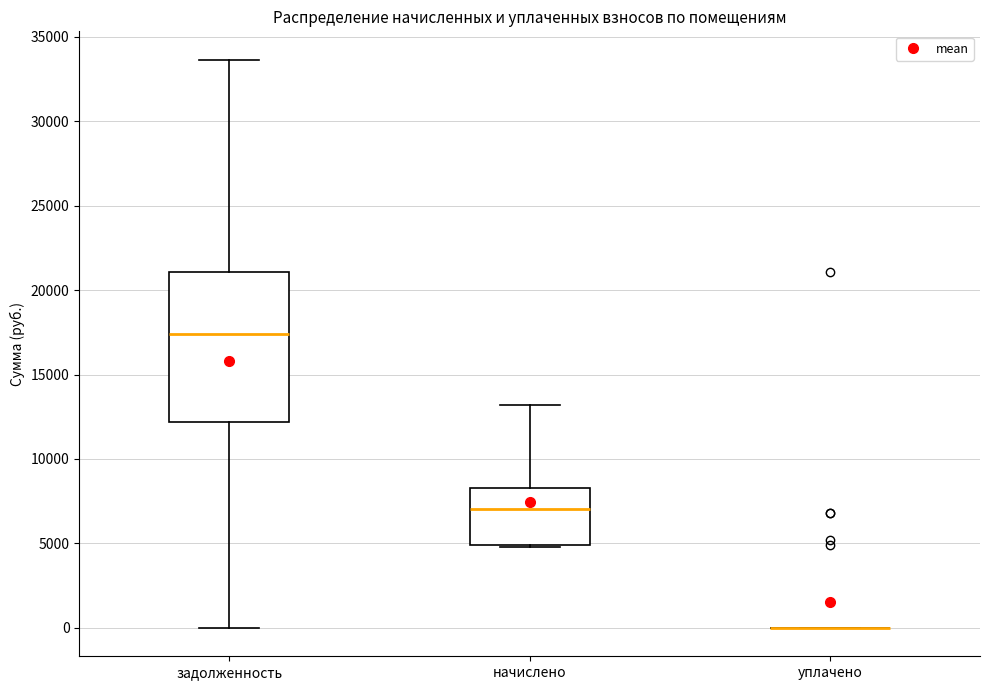

Reading left to right, transcribe this box plot: for each box, give where its median line is, the range the box spans, and where its two whiskers end, as read against the y-axis. The values are not printed on the chart, so give them approximately, as read against the axis.

задолженность: median 17500, box 12000 to 21000, whiskers 0 to 33500
начислено: median 7000, box 5000 to 8500, whiskers 5000 (just below the box's lower edge) to 13000
уплачено: box collapsed to a line at 0, whiskers 0 to 0